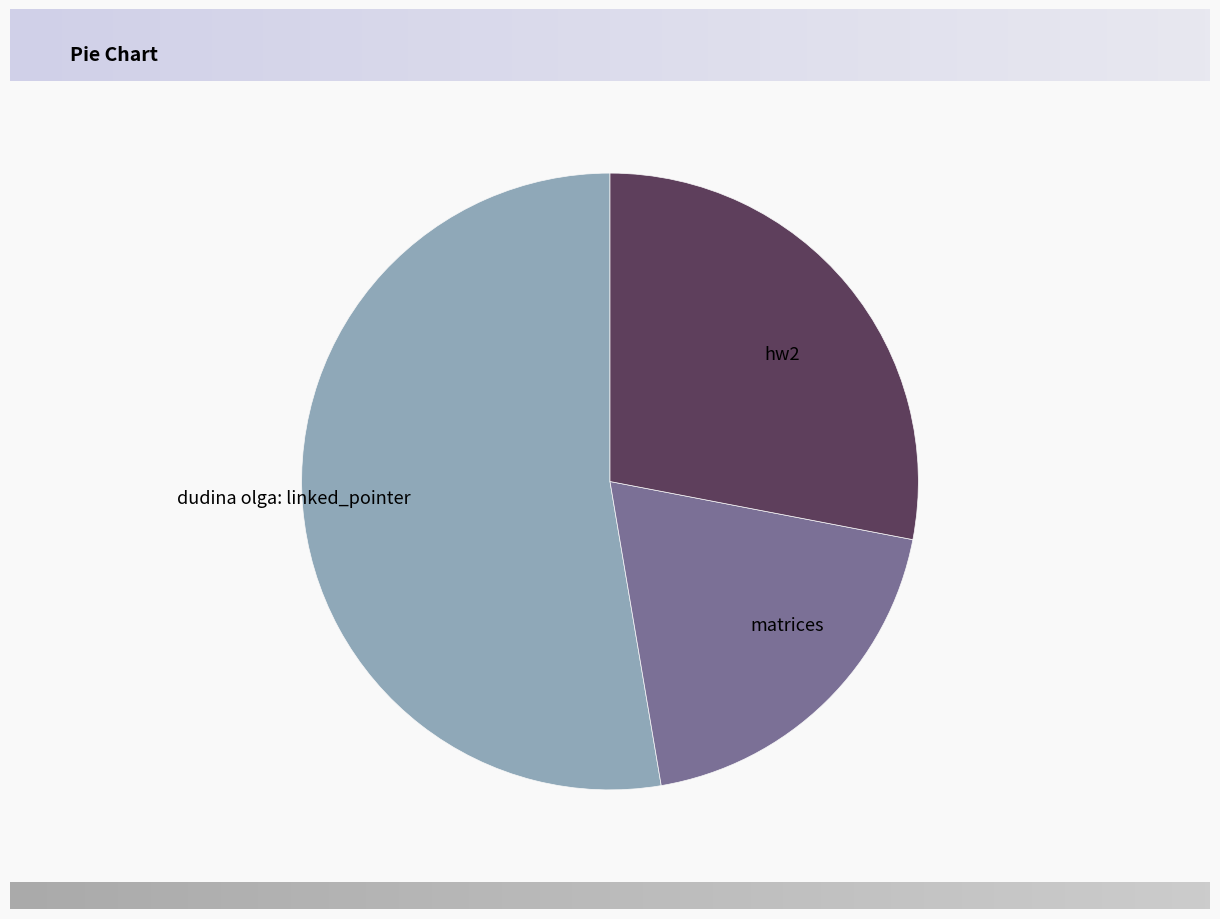

Count the number of slices in the pie.

3